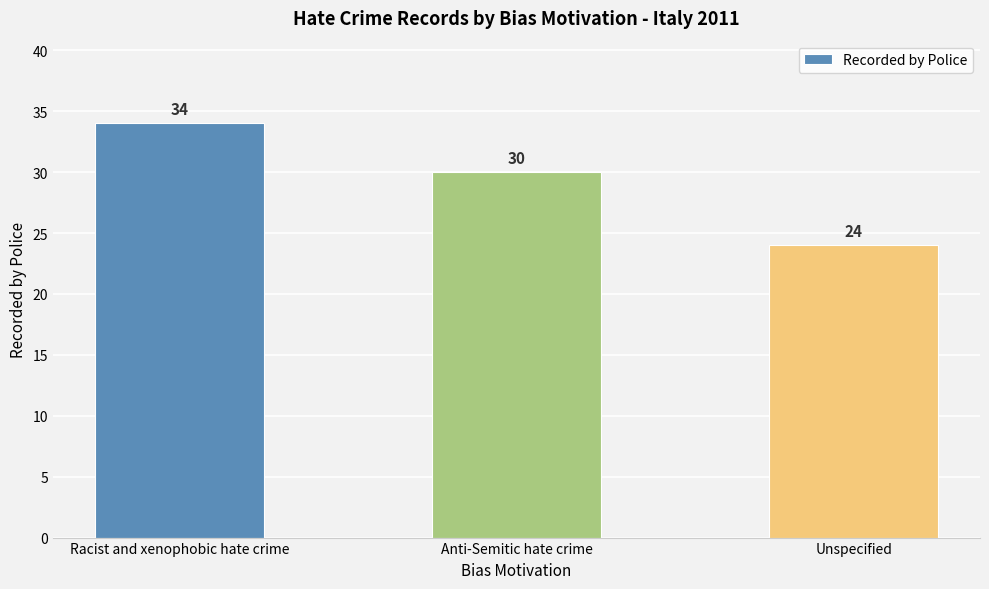

Reading right to left, extract all data points from this chart.

24	30	34